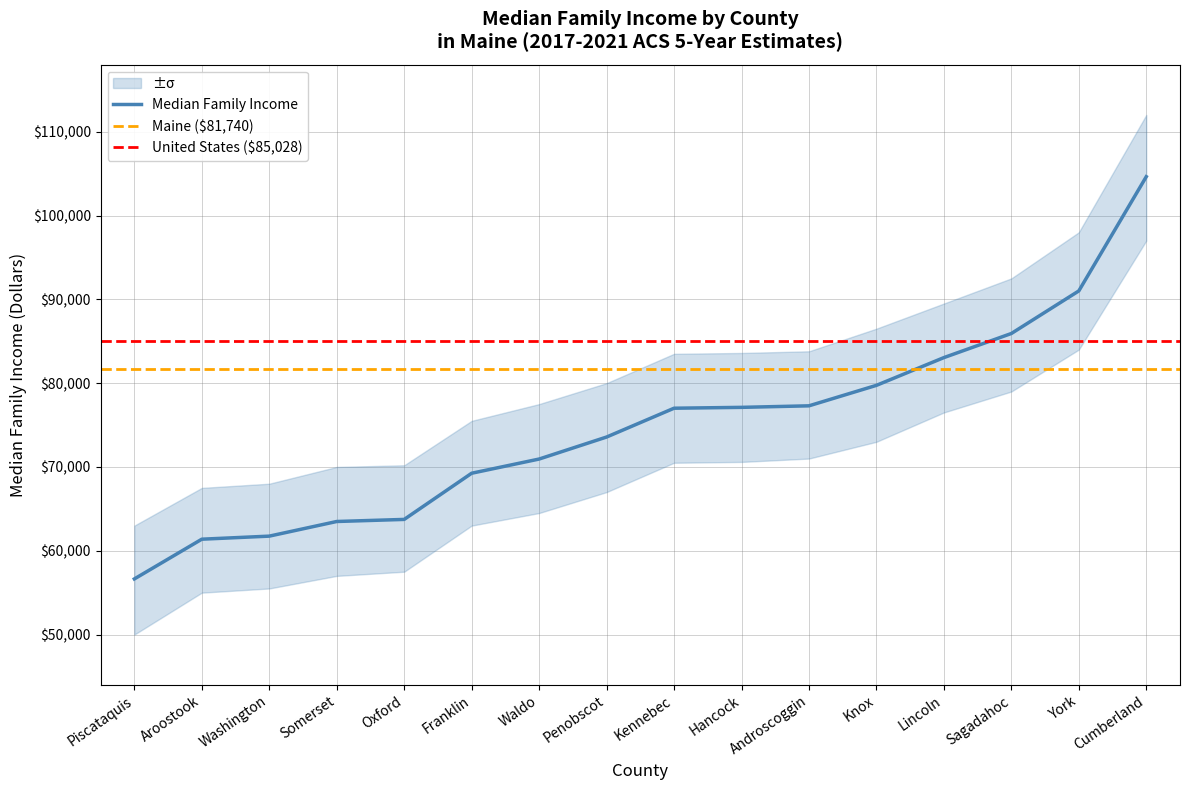

Reading left to right, extract all data points from this chart.

56639	61380	61745	63492	63740	69250	70944	73570	77008	77111	77294	79737	83048	85924	91004	104635